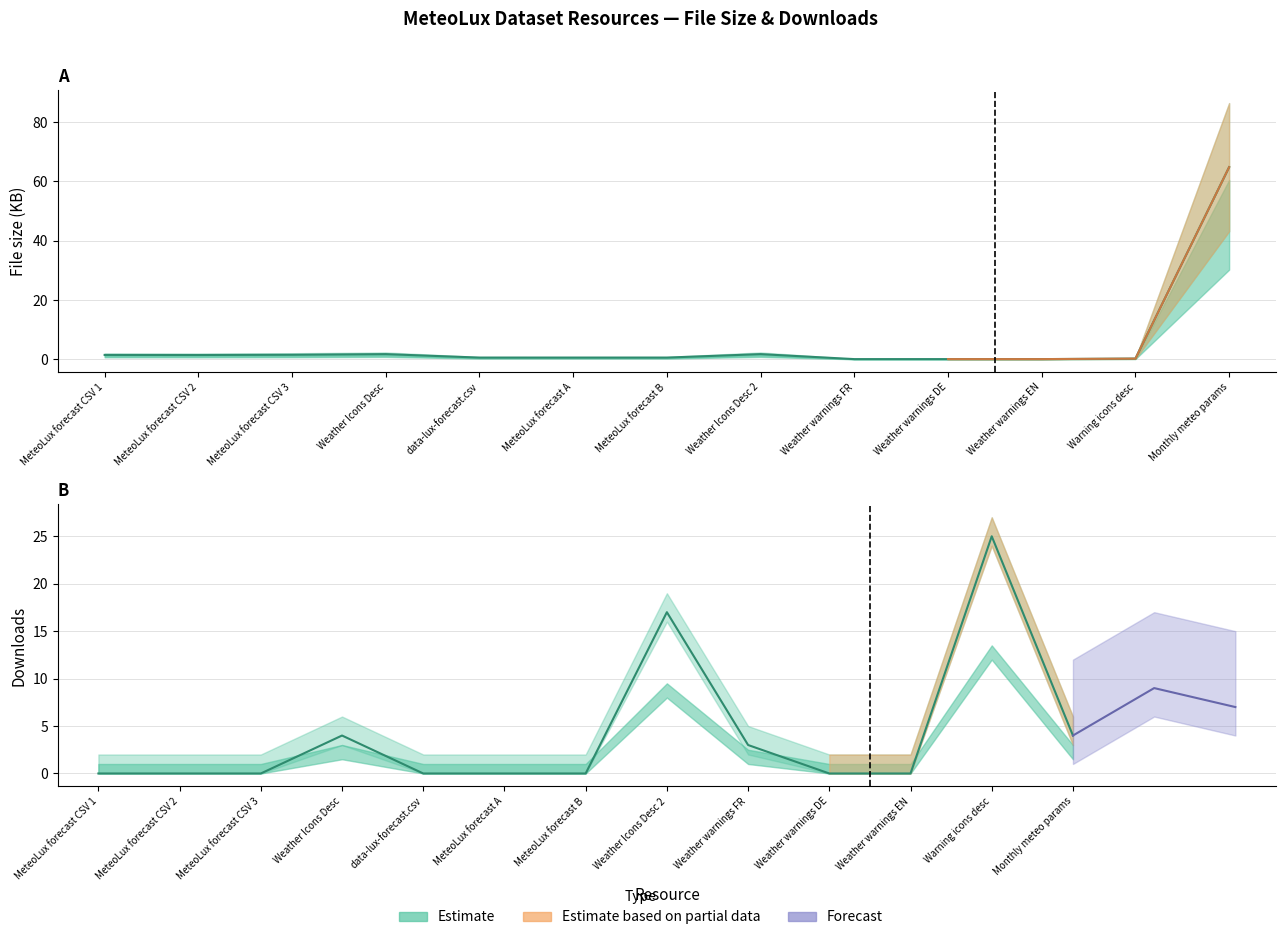

Is this an area chart (filled region under the line)?

No